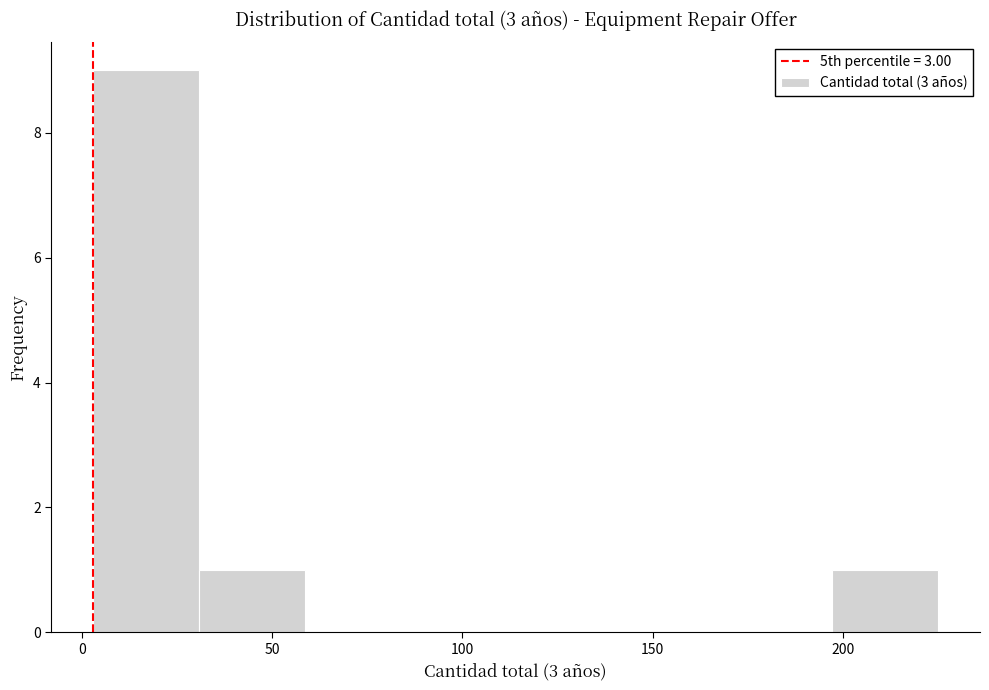

Reading left to right, transcribe this chart: for each bar, give the range it covers on the x-axis and its height. Neither the bar edges nor the heights are printed on the chart, so give them approximately, as read against the axes.

5 to 30: 9
30 to 60: 1
60 to 85: 0
85 to 115: 0
115 to 140: 0
140 to 170: 0
170 to 195: 0
195 to 225: 1